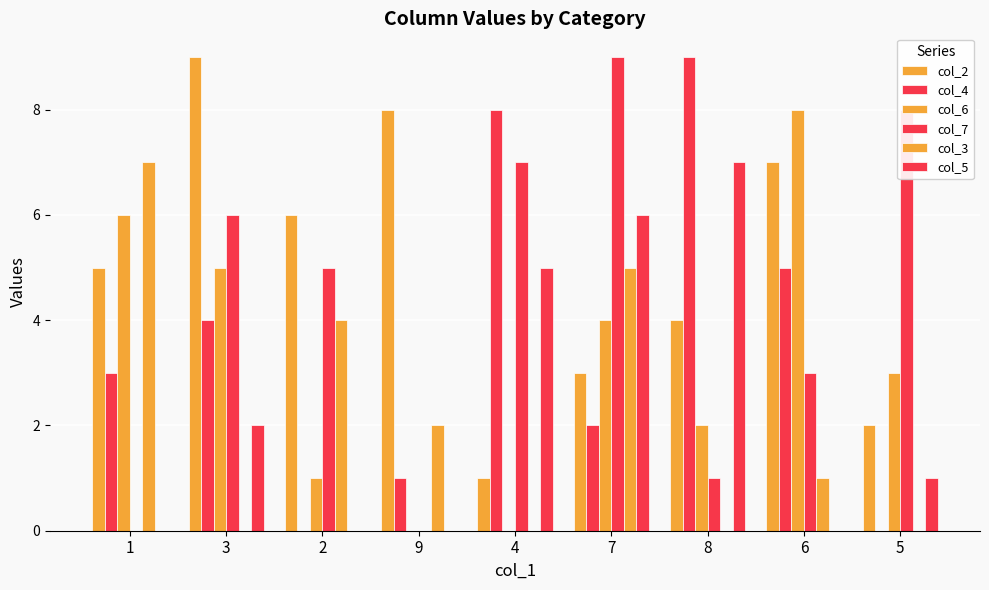

How many categories are shown in the chart?

9